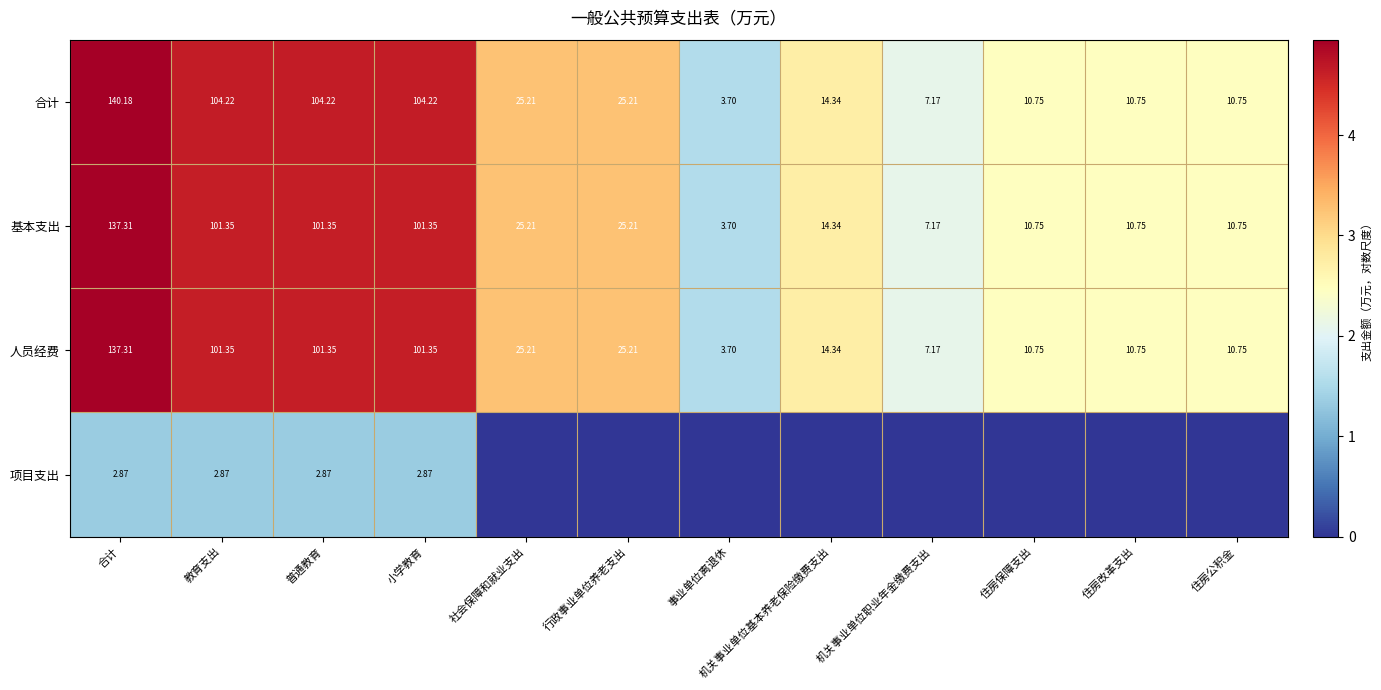

How many data points in 人员经费 are above 25?

6